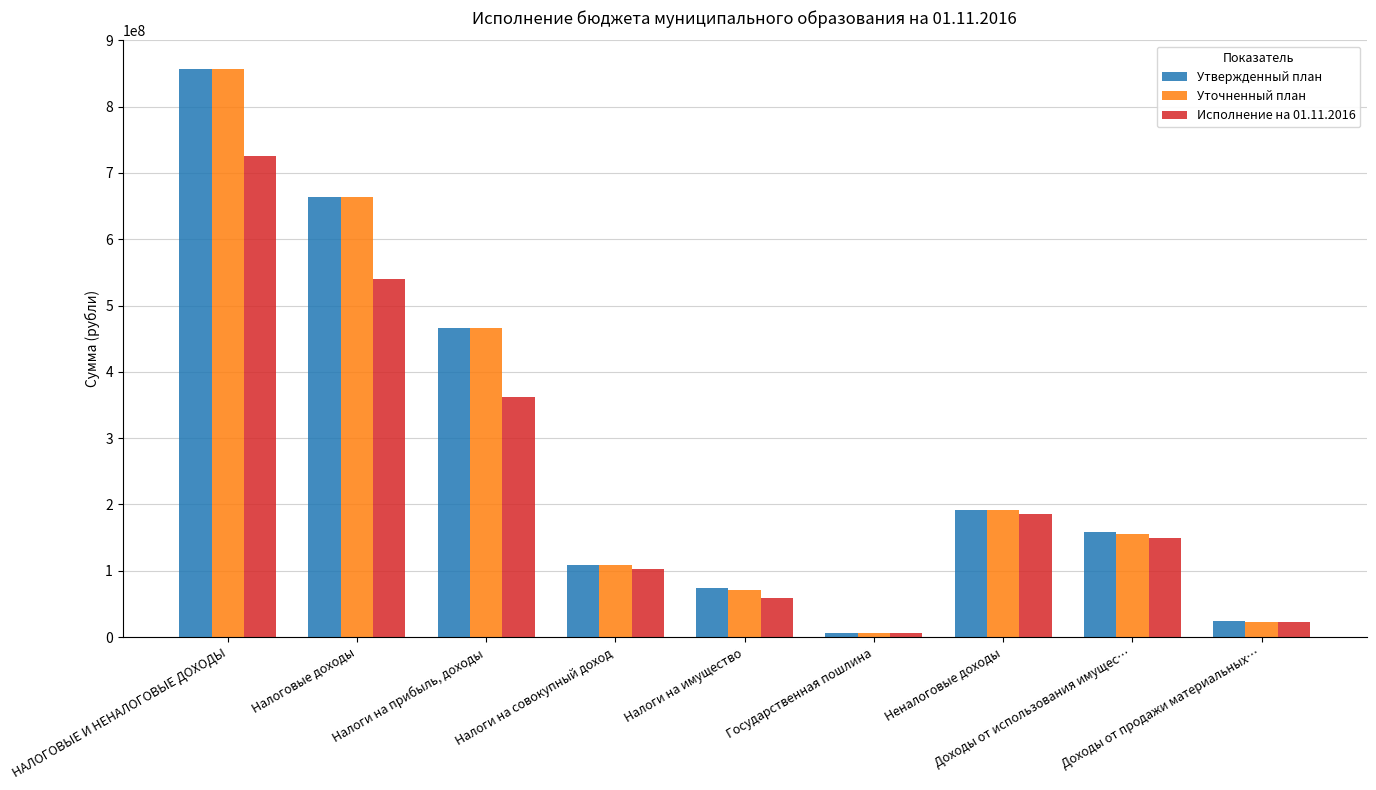

At how many categories does at least one series exceed 33812232?

7